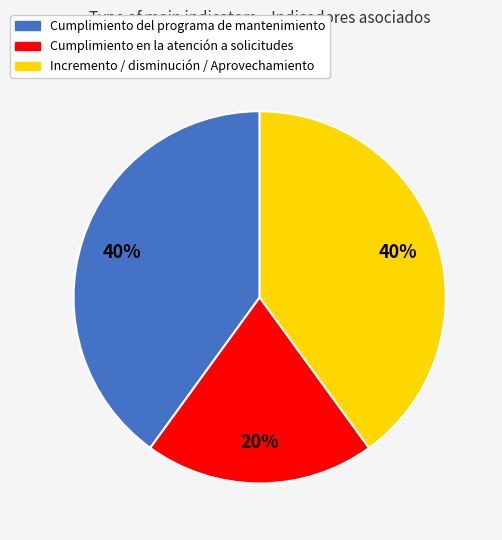

Does any single category account for the majority?

No